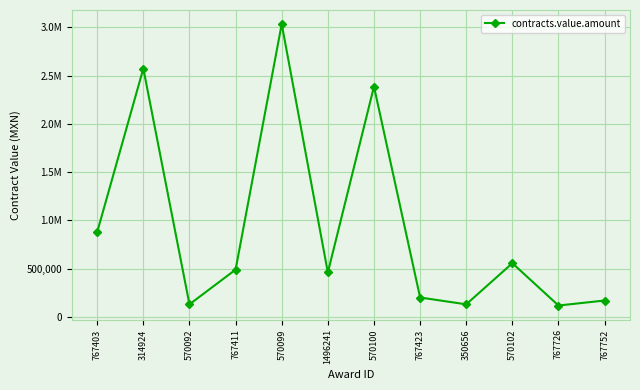

What is the difference between the values at 767752 and 767411?

320140.0